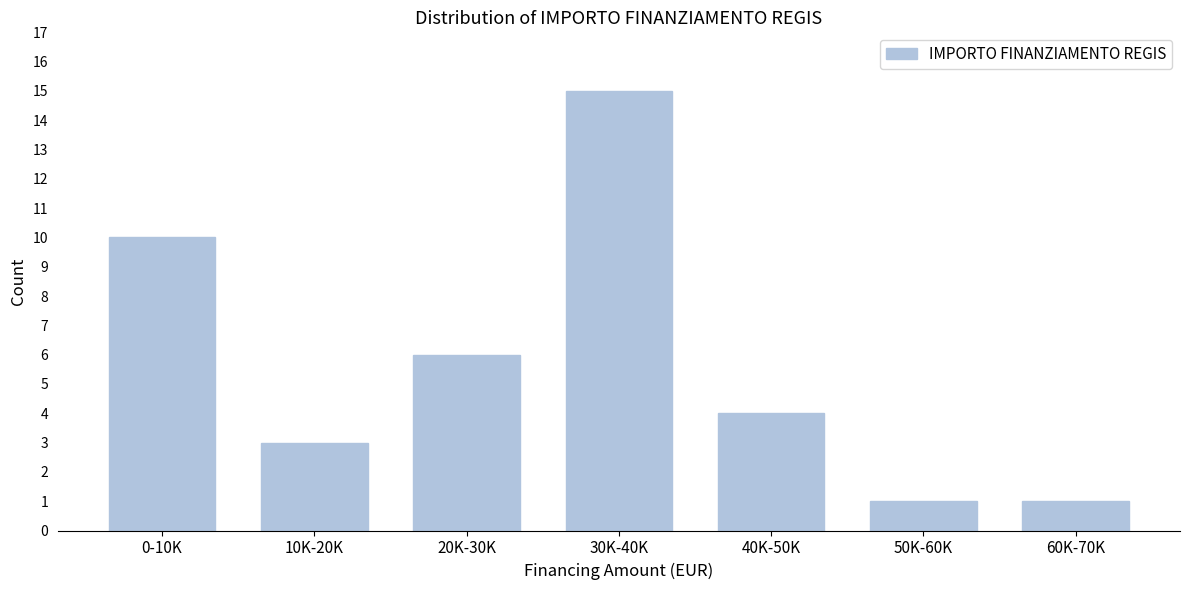

Reading left to right, what are all the values shown in this chart?

0-10K=10	10K-20K=3	20K-30K=6	30K-40K=15	40K-50K=4	50K-60K=1	60K-70K=1